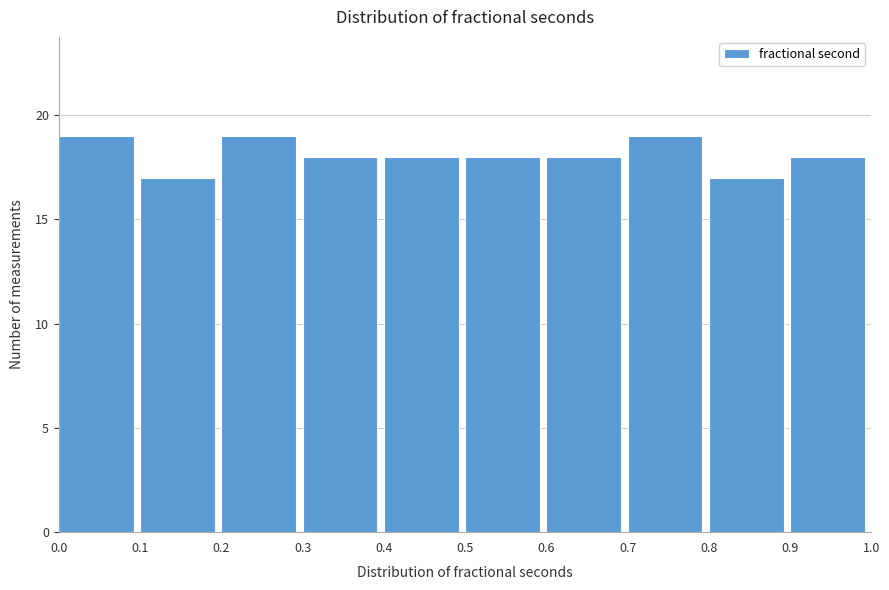

What is the height of the bar covering 0.9 to 1.0 on the x-axis? The values are not printed on the chart, so give them approximately, as read against the axis.

18